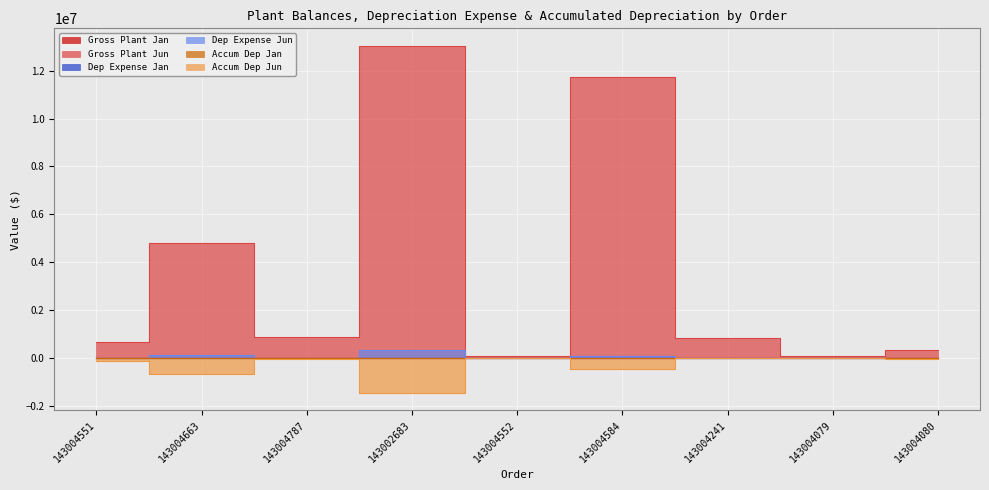

True or false: Dep Expense Jun has more than 0 interior local peaks.

True